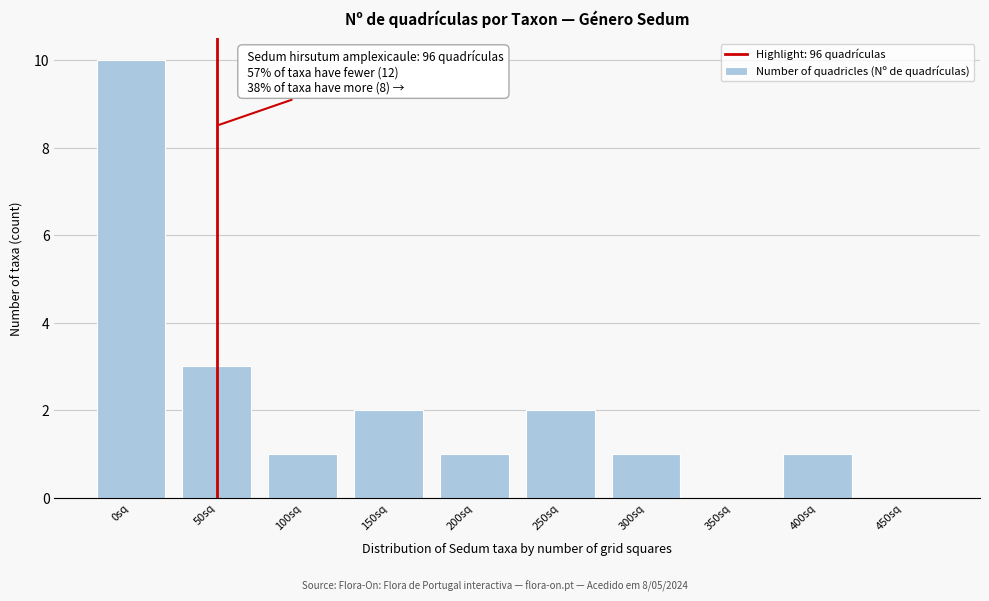

Reading left to right, what are all the values shown in this chart?

0sq=10	50sq=3	100sq=1	150sq=2	200sq=1	250sq=2	300sq=1	350sq=0	400sq=1	450sq=0